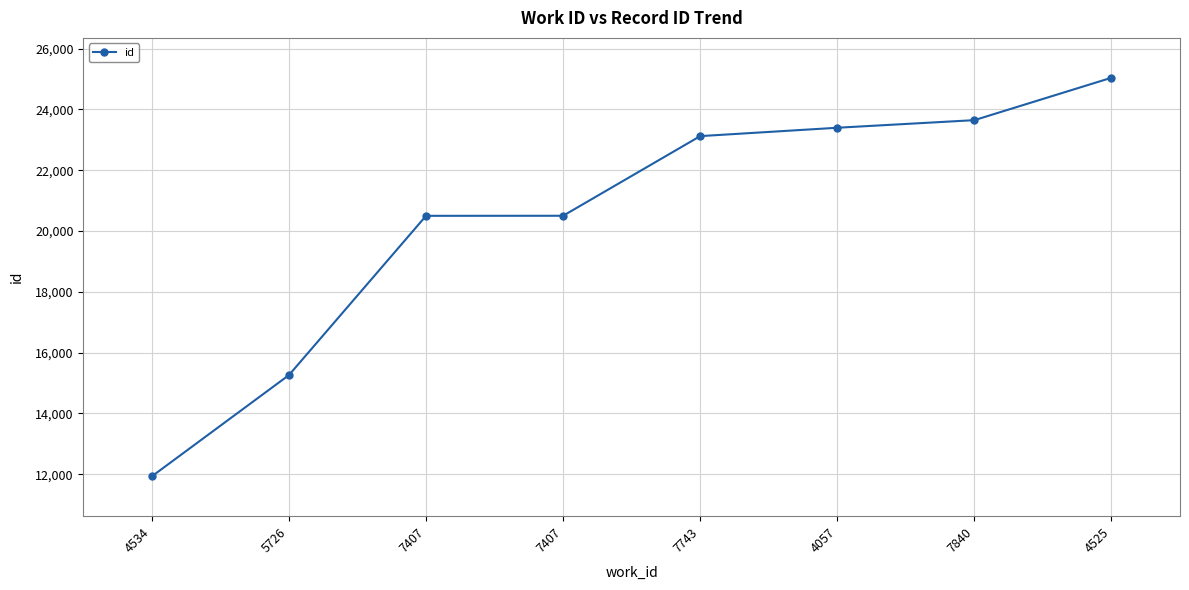

Reading left to right, what are all the values shown in this chart?

4534=11930	5726=15260	7407=20499	7407=20501	7743=23121	4057=23396	7840=23646	4525=25041